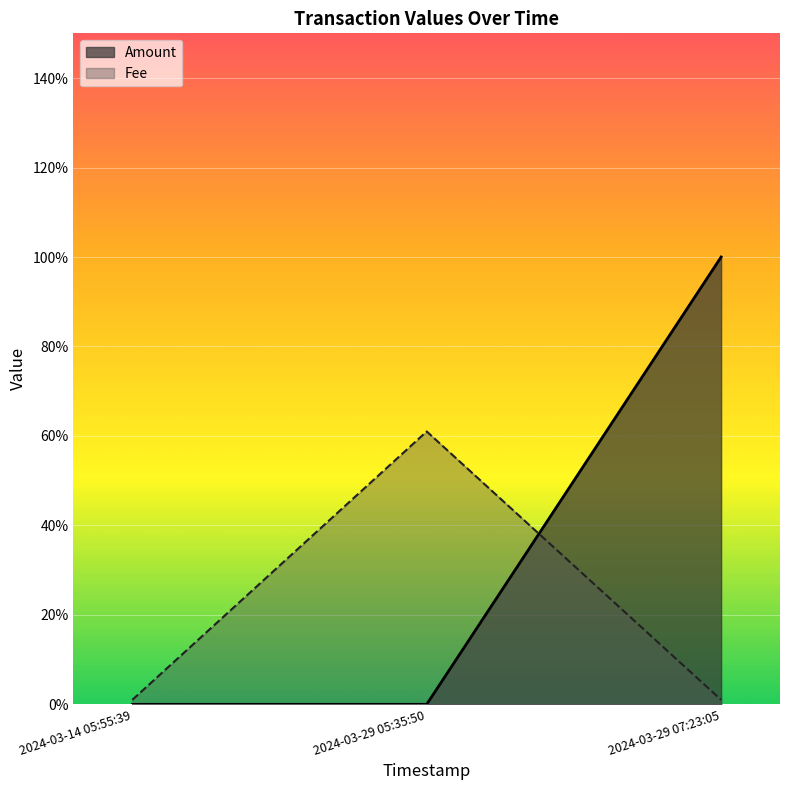

What are all the series names shown in the legend?

Amount, Fee